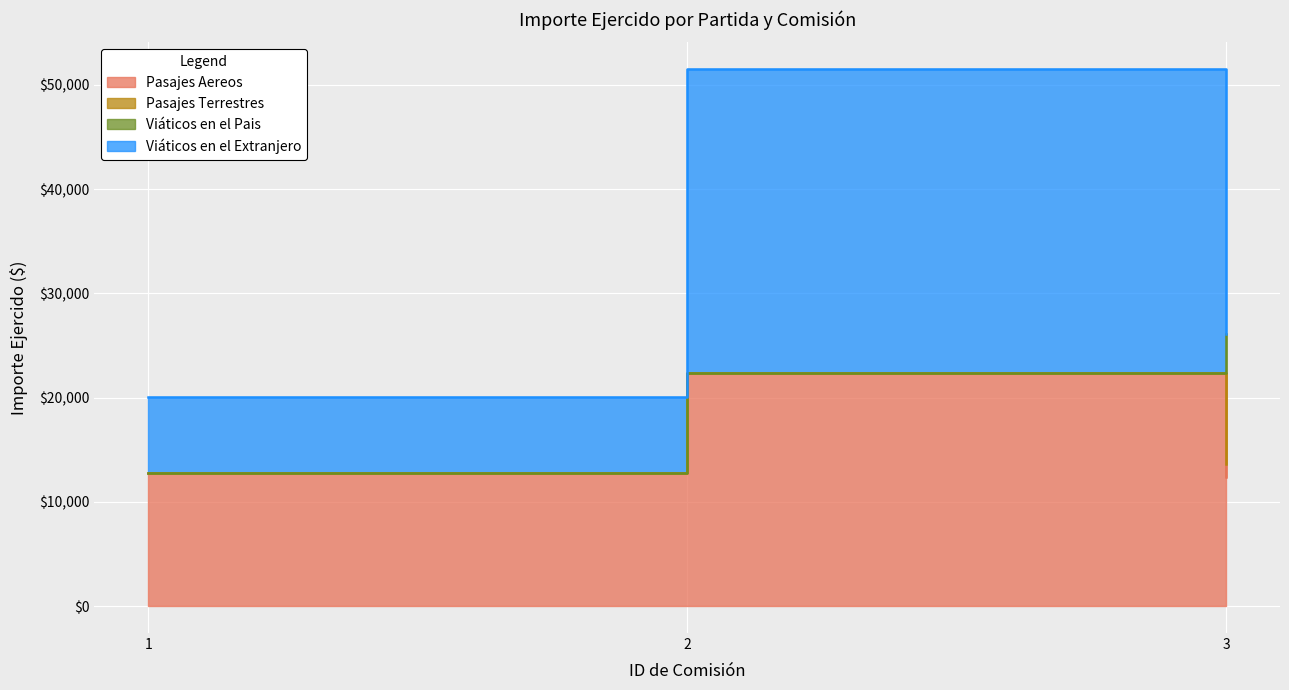

List the series in order of their peak value, highest first.

Viáticos en el Extranjero, Pasajes Aereos, Viáticos en el Pais, Pasajes Terrestres